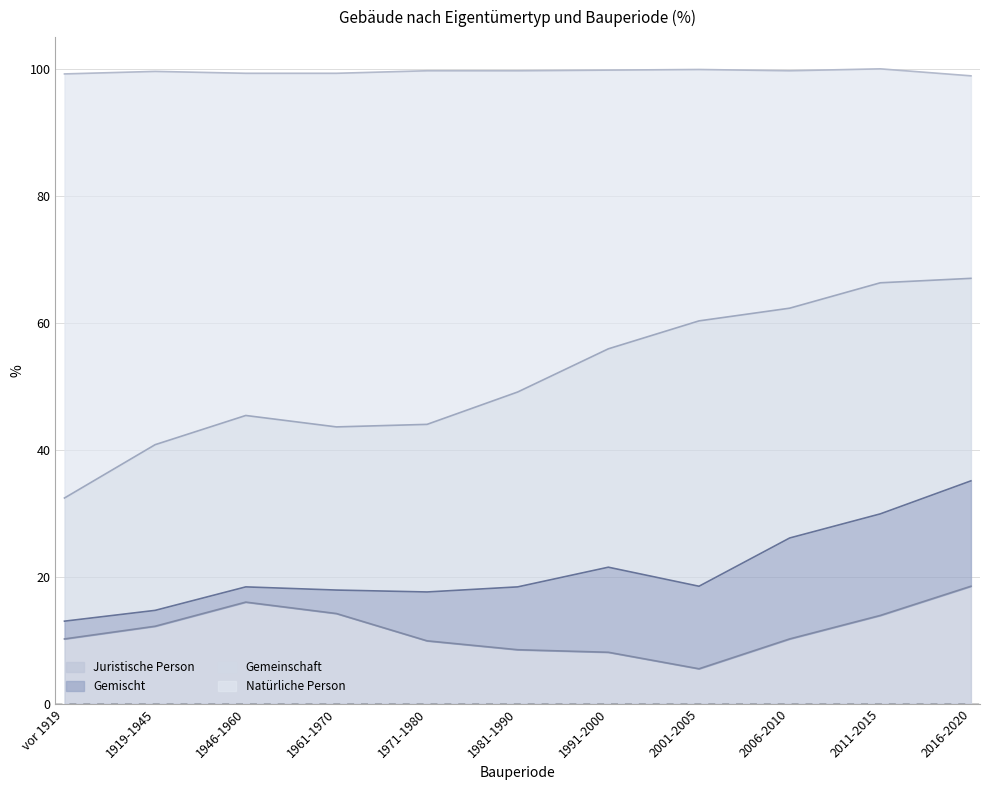

True or false: Natürliche Person has more than 1 points higher than both neighbors.

False